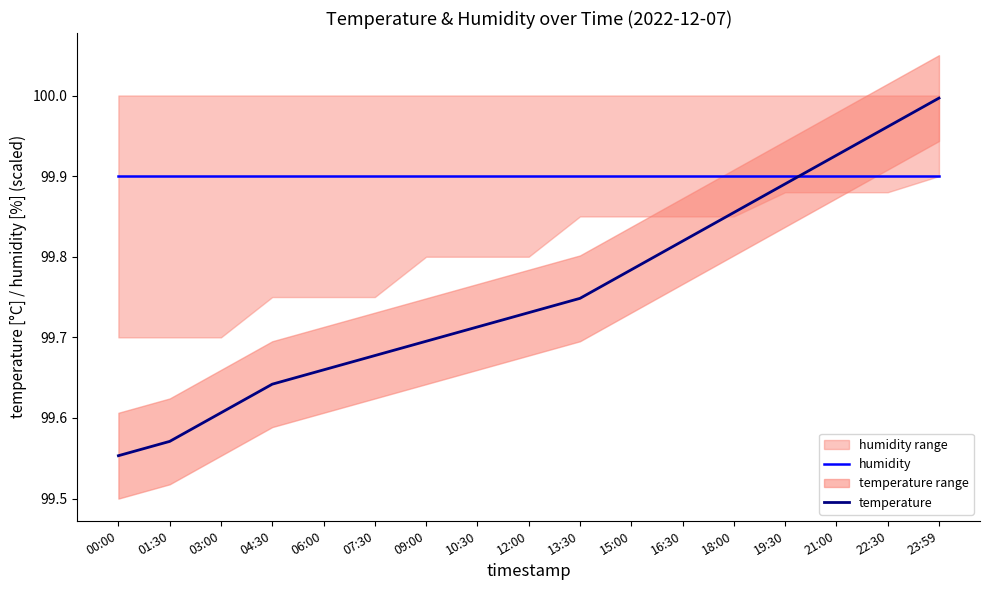

What is the maximum value for temperature?

100.0